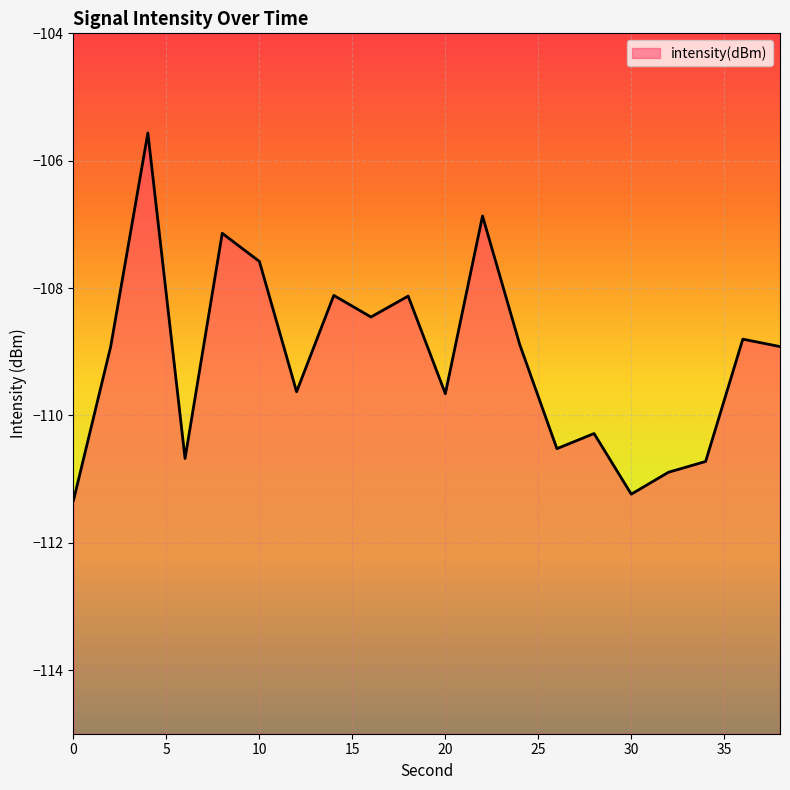

Where is the first local minimum?

6